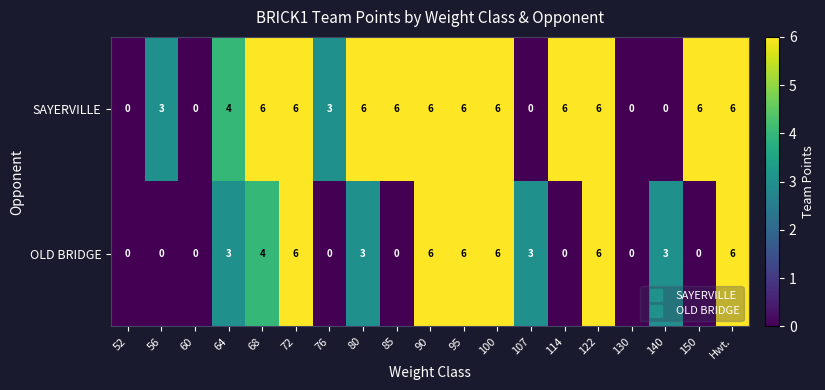

Is the value of OLD BRIDGE at Hwt. greater than the value of SAYERVILLE at 130?

Yes